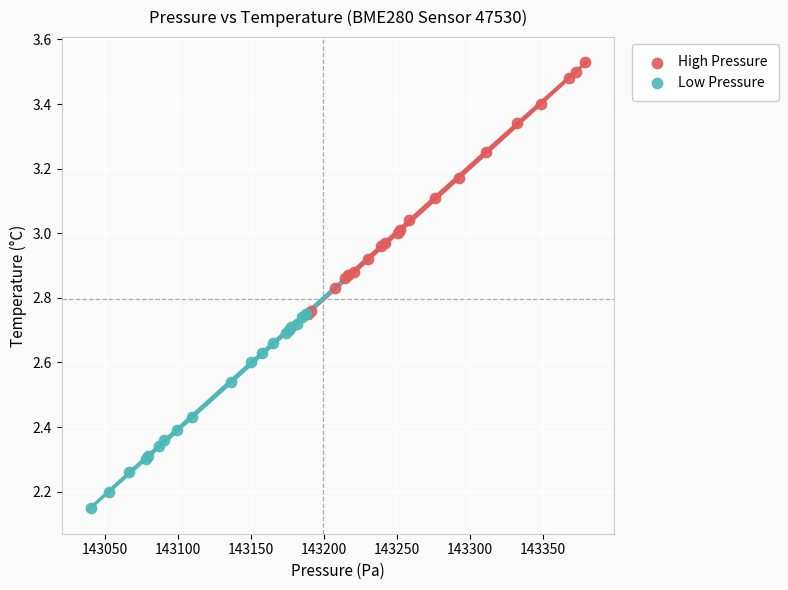

Which series has the largest Y range (max minus min)?

High Pressure